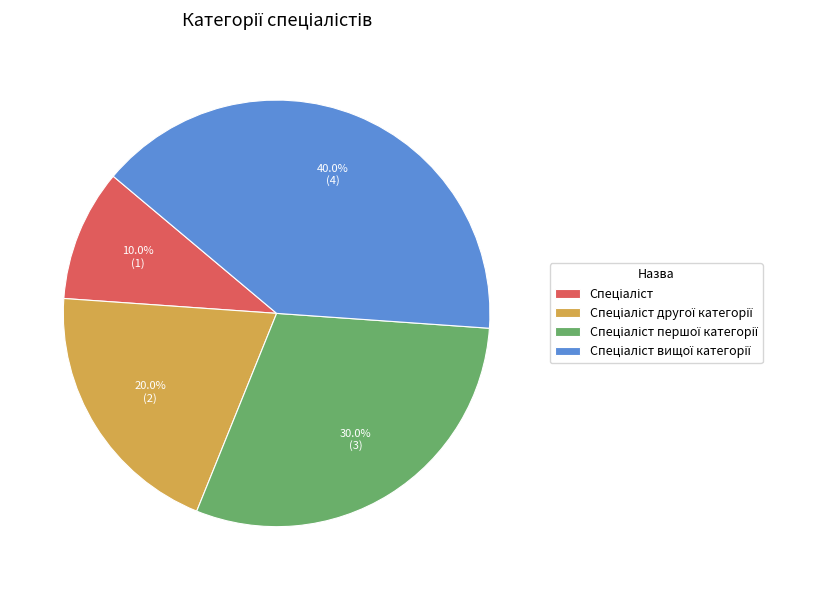

How many slices are in this pie chart?

4